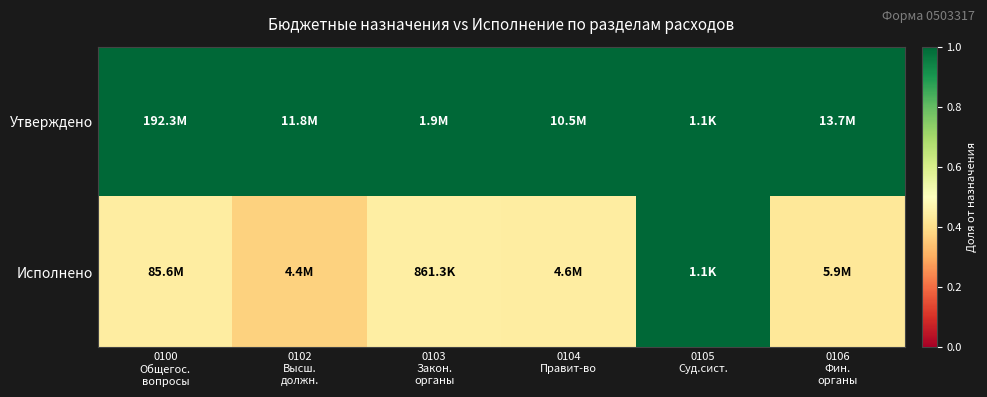

Reading left to right, what are all the values shown in this chart?

Утверждено: 0100
Общегос.
вопросы=1.0	0102
Высш.
должн.=1.0	0103
Закон.
органы=1.0	0104
Правит-во=1.0	0105
Суд.сист.=1.0	0106
Фин.
органы=1.0
Исполнено: 0100
Общегос.
вопросы=0.4	0102
Высш.
должн.=0.4	0103
Закон.
органы=0.4	0104
Правит-во=0.4	0105
Суд.сист.=1.0	0106
Фин.
органы=0.4